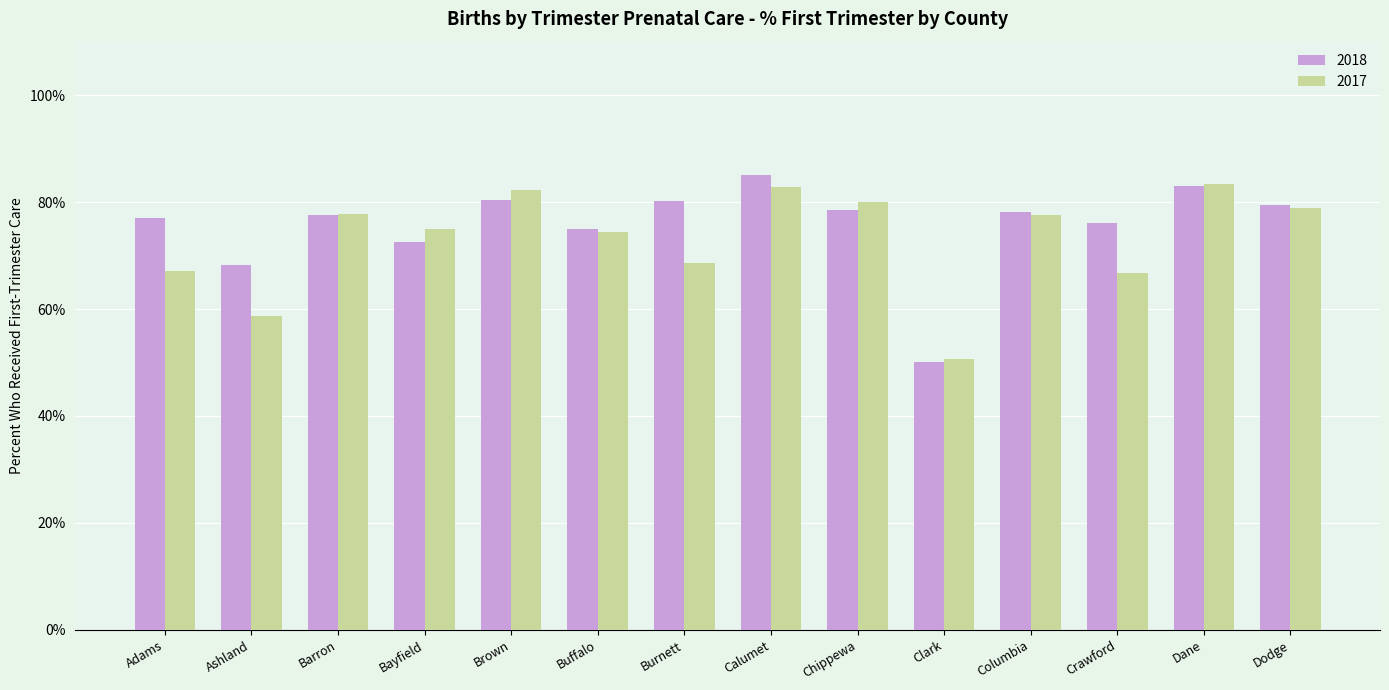

The value of 2018 at Calumet is 85.1. True or false?

True